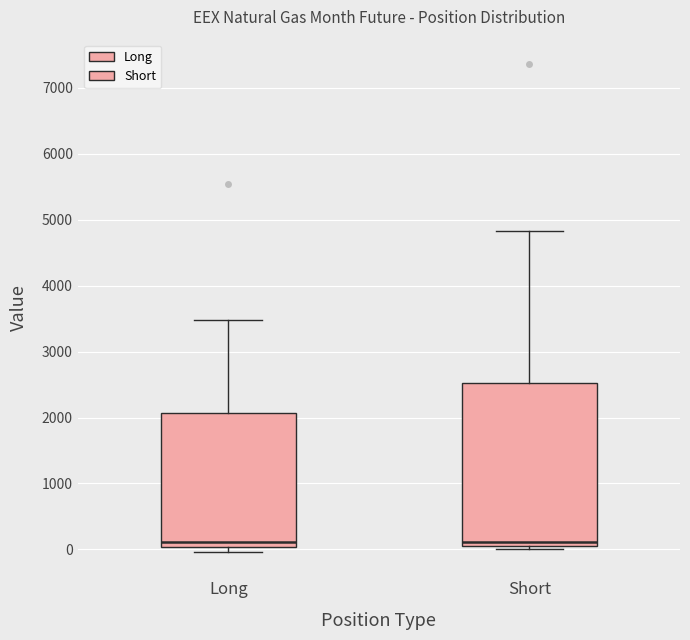

Reading left to right, read every box against the y-axis: the position of its median line, the range the box covers, and the ends of its whiskers. The values are not printed on the chart, so give them approximately, as read against the axis.

Long: median 100, box 0 to 2100, whiskers 0 (just below the box's lower edge) to 3500
Short: median 100 (just above the box's lower edge), box 100 to 2500, whiskers 0 to 4800